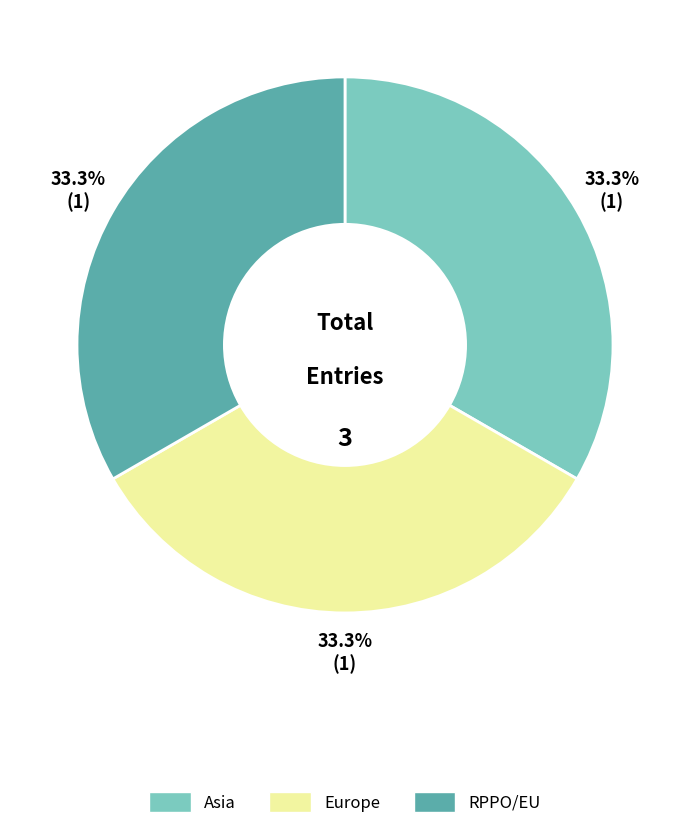

Is the sum of RPPO/EU and Europe greater than half?

Yes